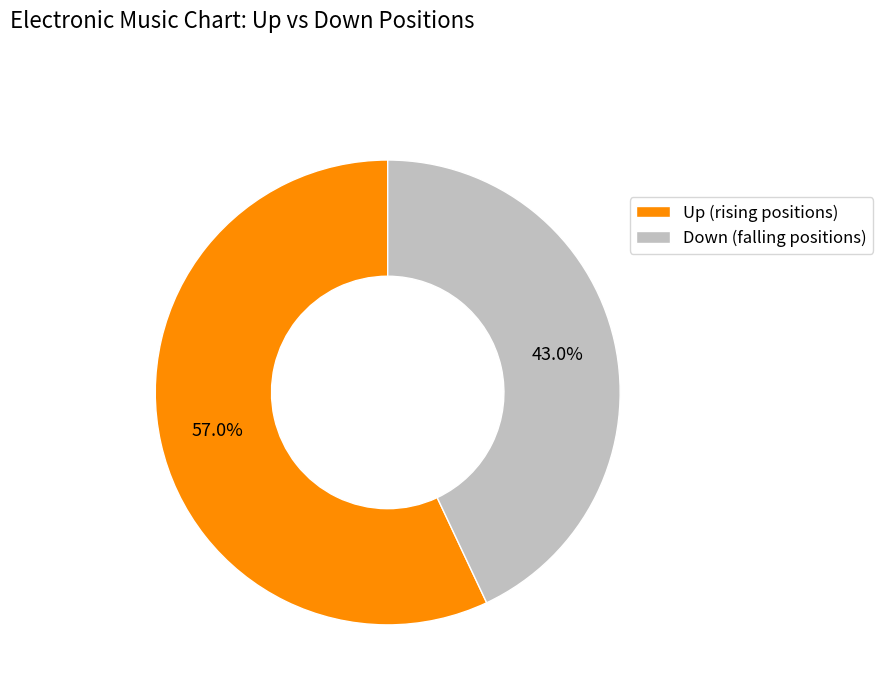

To the nearest percent, what is the difference between the largest and smallest slice percentages?

14%